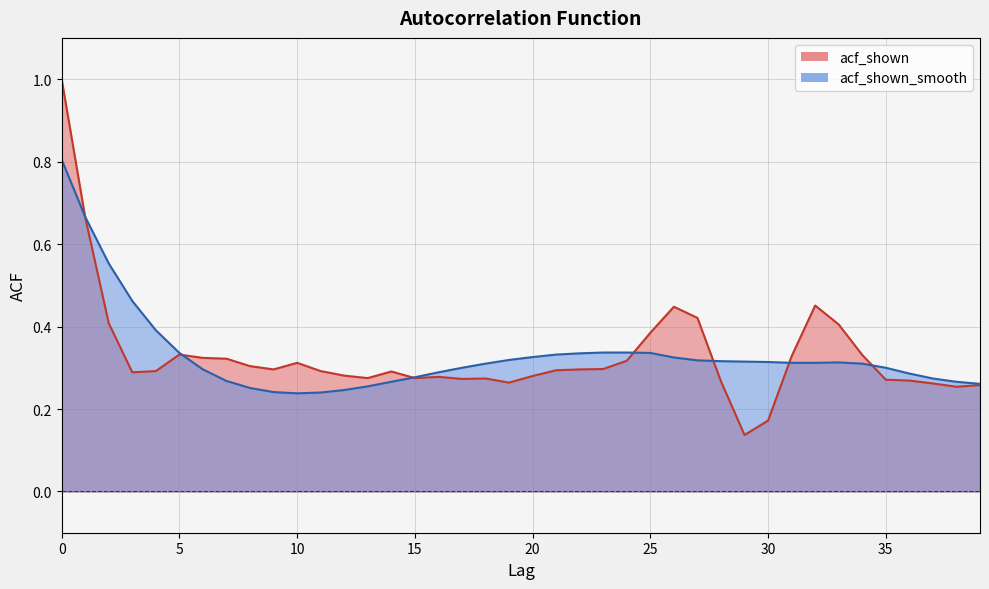

Rank the series at 31 from lowest to highest value.

acf_shown_smooth, acf_shown